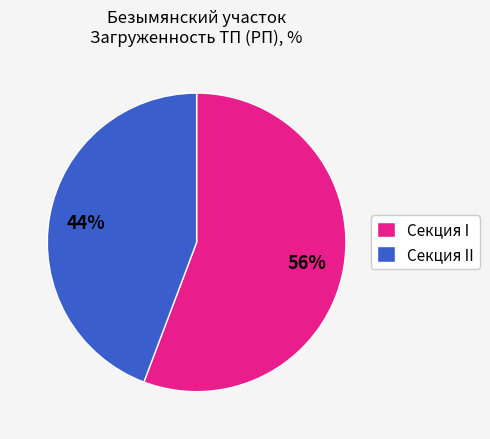

Which has a higher value, Секция I or Секция II?

Секция I